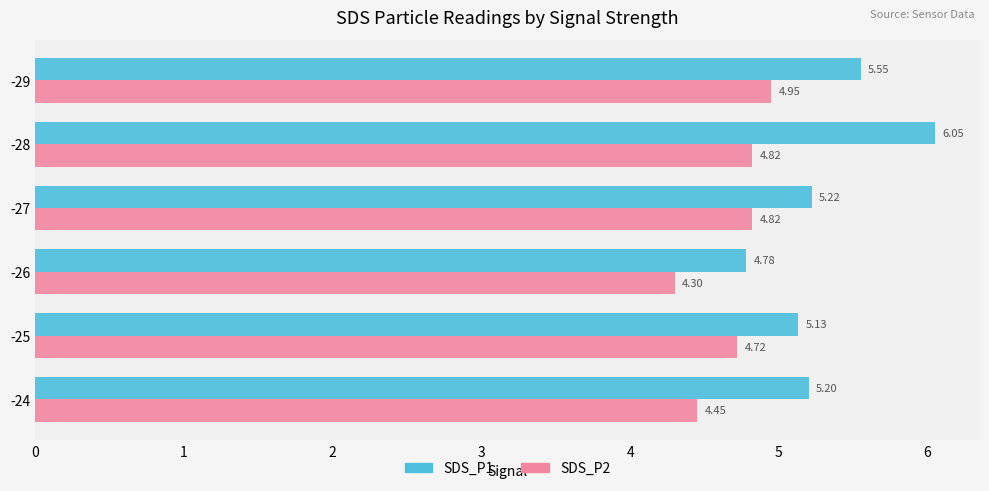

How many series are shown in this chart?

2